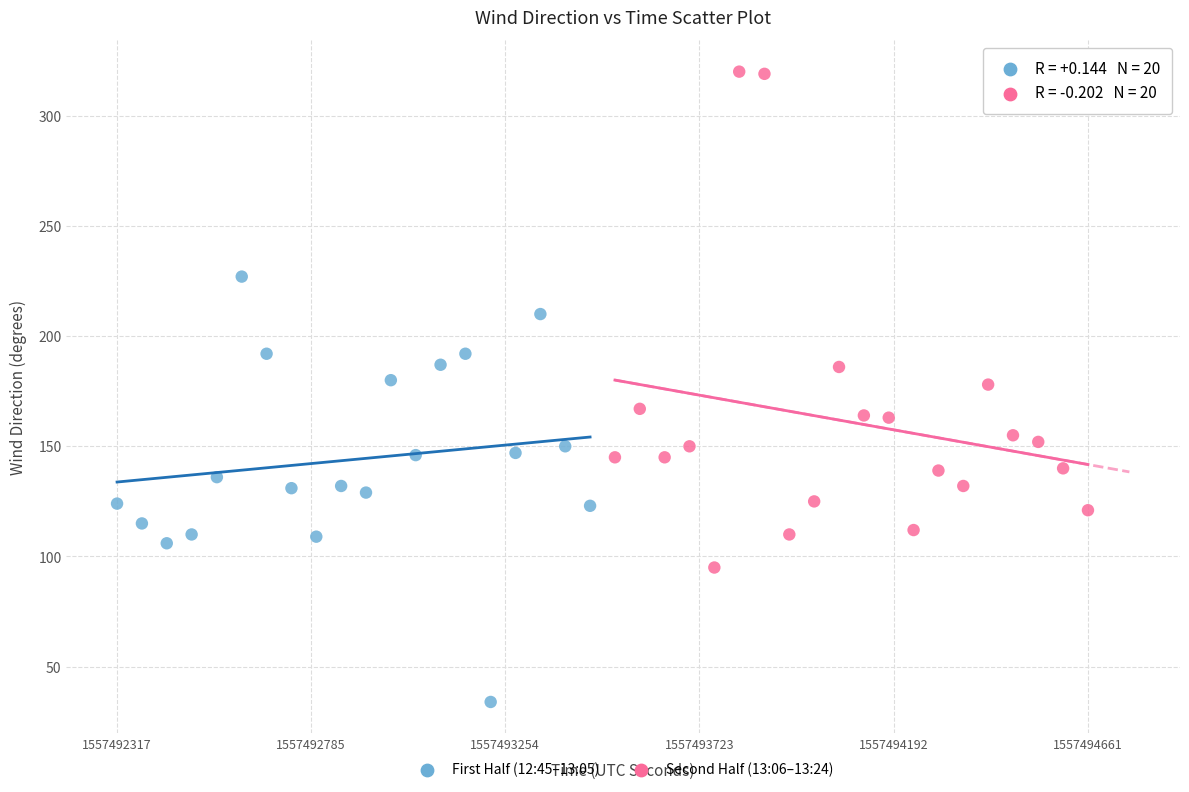

Which series contains the highest Y value?

Second Half (13:06–13:24)